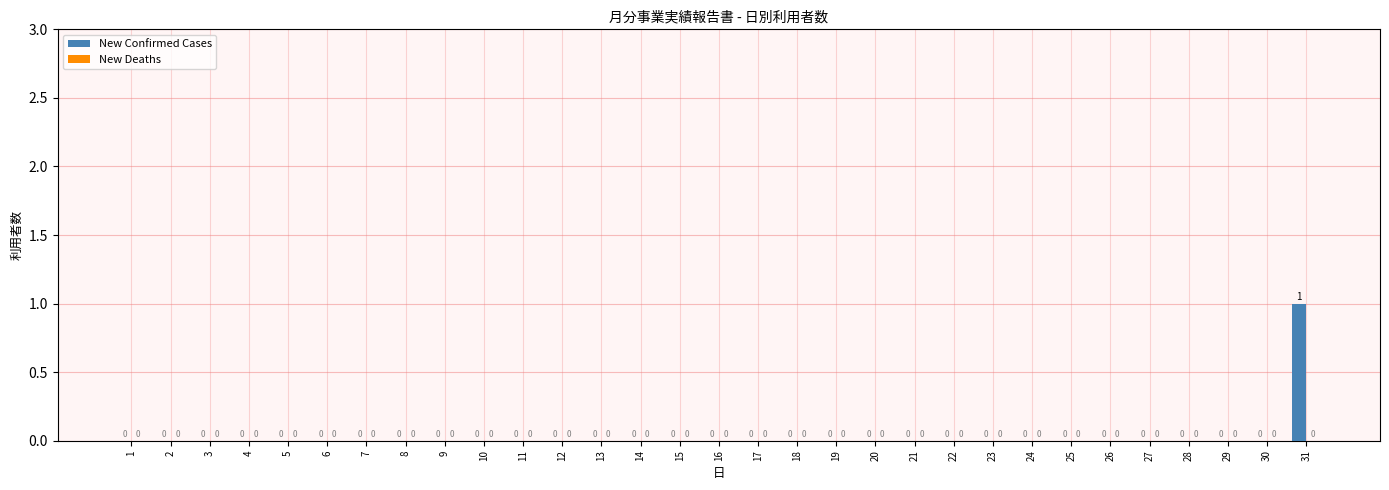

How many values are between 0 and 1?

31